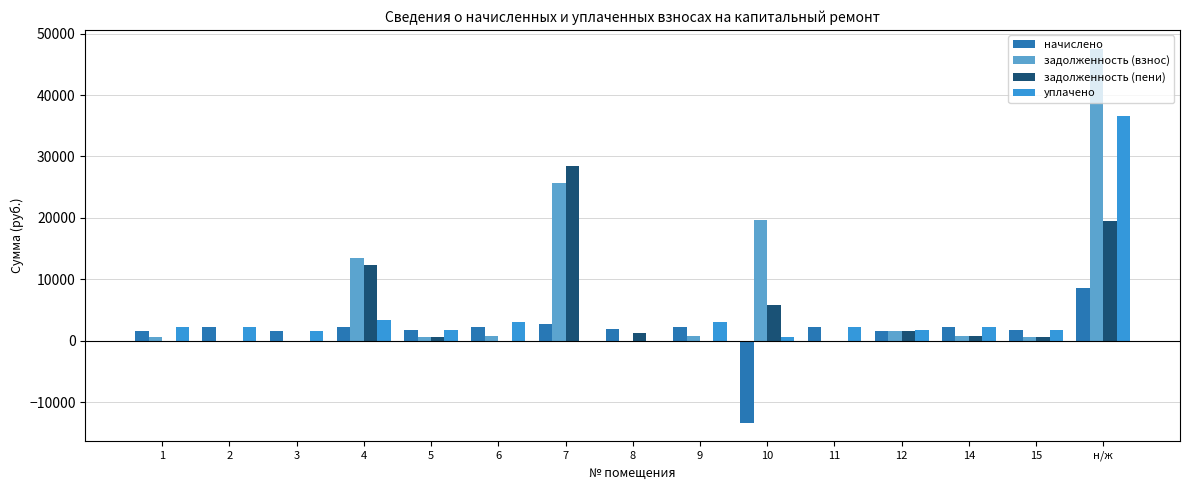

Between 2 and 7, which series saw the biggest shift?

задолженность (пени)